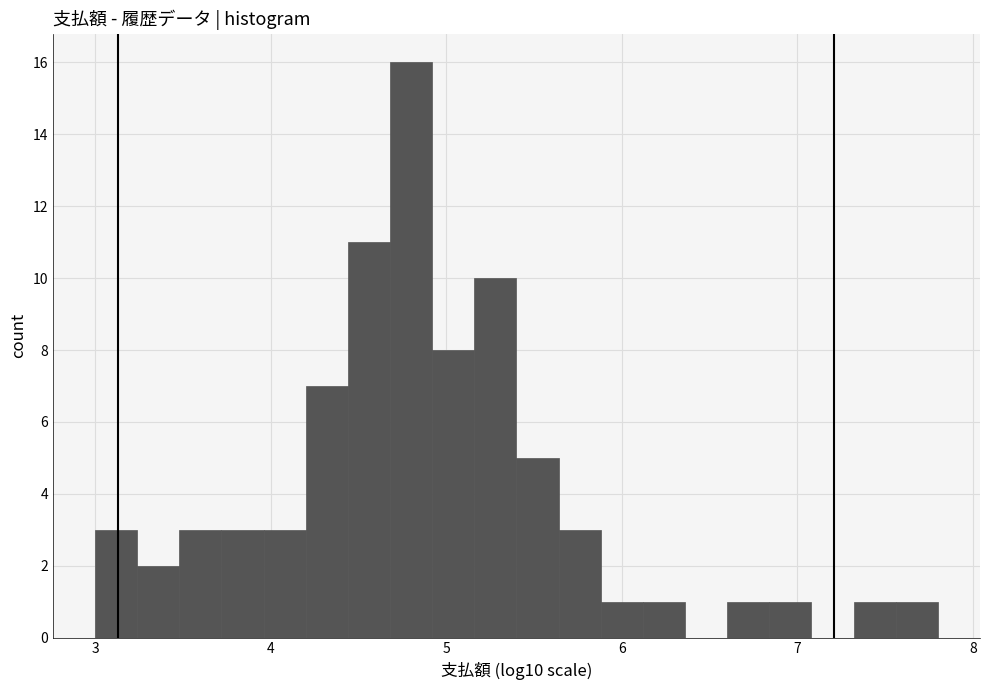

Around what value on the x-axis is the tallest bar? Give the approximate position of its centre, as read against the axis.

4.8